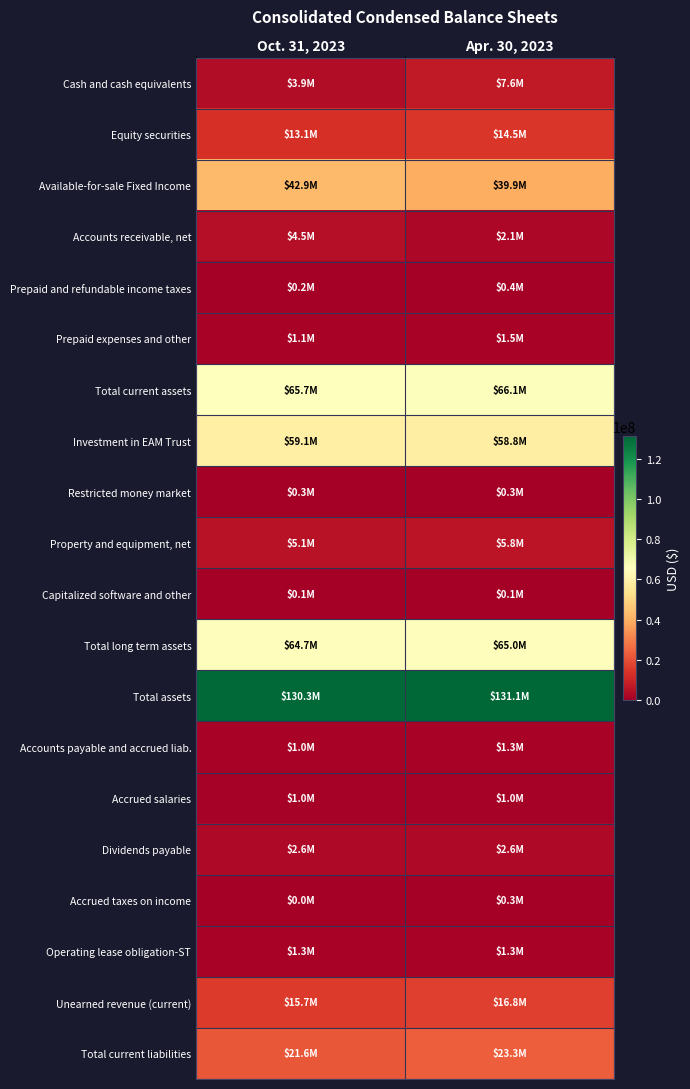

Reading left to right, what are all the values shown in this chart?

Cash and cash equivalents: Oct. 31, 2023=3924000	Apr. 30, 2023=7590000
Equity securities: Oct. 31, 2023=13064000	Apr. 30, 2023=14546000
Available-for-sale Fixed Income: Oct. 31, 2023=42906000	Apr. 30, 2023=39928000
Accounts receivable, net: Oct. 31, 2023=4464000	Apr. 30, 2023=2124000
Prepaid and refundable income taxes: Oct. 31, 2023=185000	Apr. 30, 2023=425000
Prepaid expenses and other: Oct. 31, 2023=1145000	Apr. 30, 2023=1463000
Total current assets: Oct. 31, 2023=65688000	Apr. 30, 2023=66076000
Investment in EAM Trust: Oct. 31, 2023=59119000	Apr. 30, 2023=58775000
Restricted money market: Oct. 31, 2023=305000	Apr. 30, 2023=305000
Property and equipment, net: Oct. 31, 2023=5132000	Apr. 30, 2023=5788000
Capitalized software and other: Oct. 31, 2023=97000	Apr. 30, 2023=132000
Total long term assets: Oct. 31, 2023=64653000	Apr. 30, 2023=65000000
Total assets: Oct. 31, 2023=130341000	Apr. 30, 2023=131076000
Accounts payable and accrued liab.: Oct. 31, 2023=1032000	Apr. 30, 2023=1263000
Accrued salaries: Oct. 31, 2023=962000	Apr. 30, 2023=961000
Dividends payable: Oct. 31, 2023=2639000	Apr. 30, 2023=2642000
Accrued taxes on income: Oct. 31, 2023=0	Apr. 30, 2023=307000
Operating lease obligation-ST: Oct. 31, 2023=1253000	Apr. 30, 2023=1344000
Unearned revenue (current): Oct. 31, 2023=15689000	Apr. 30, 2023=16771000
Total current liabilities: Oct. 31, 2023=21575000	Apr. 30, 2023=23288000